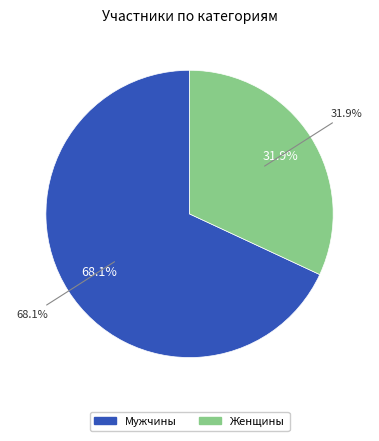

Which slice is the smallest?

Женщины